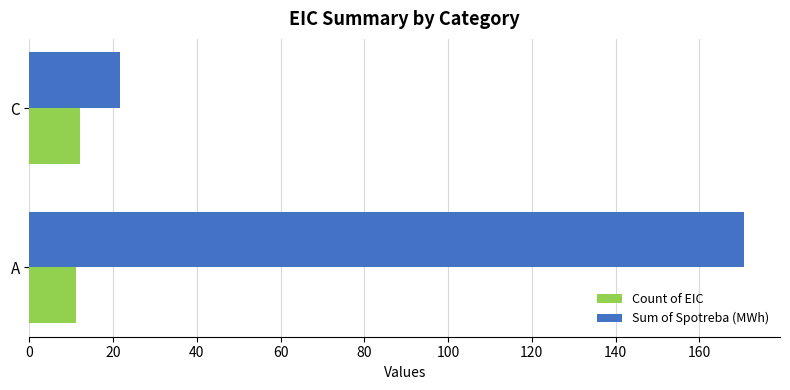

What is the difference between the maximum and minimum values in the Count of EIC series?

1.0